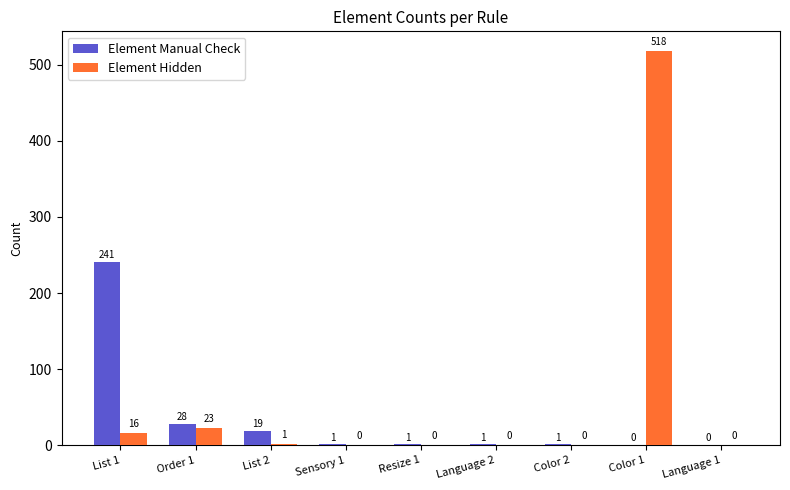

Which category has the highest value across all series?

Color 1